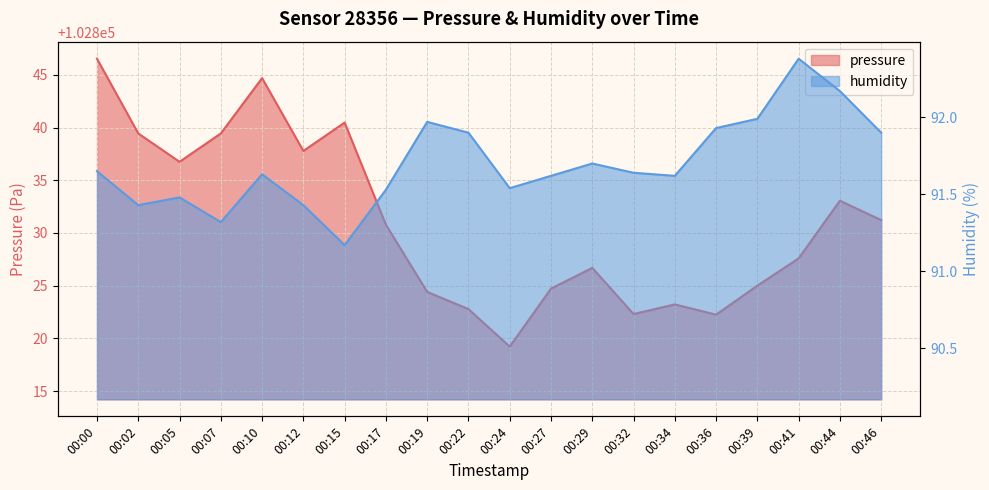

Count the number of categories in the chart.

20